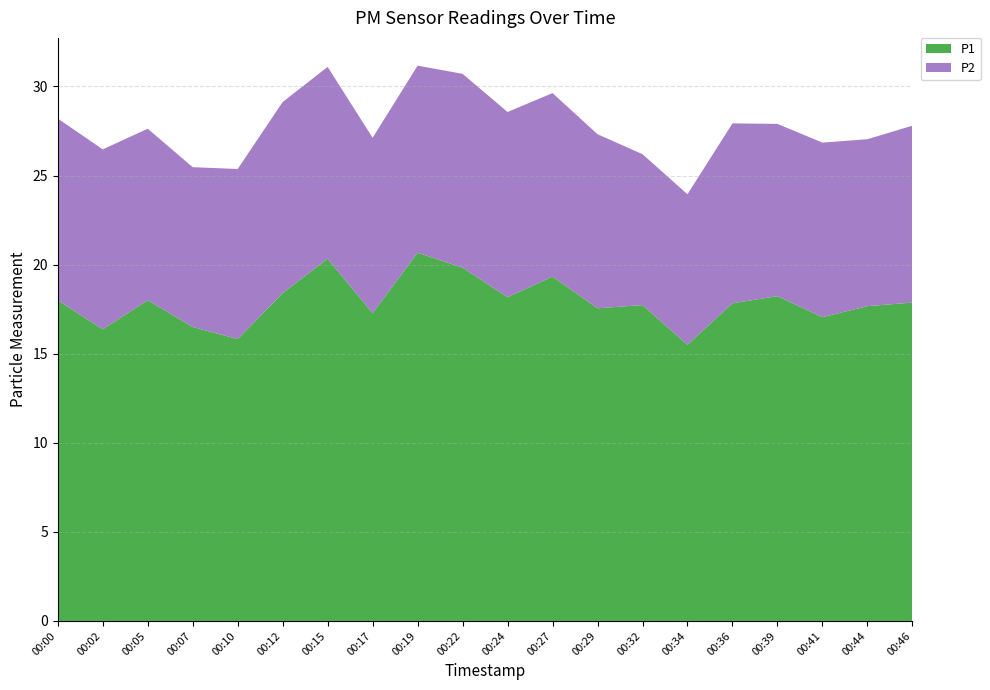

Reading left to right, what are all the values shown in this chart?

P1: 18.0	16.4	18.0	16.5	15.8	18.4	20.3	17.3	20.7	19.8	18.2	19.3	17.6	17.7	15.5	17.8	18.2	17.1	17.7	17.9
P2: 10.2	10.1	9.6	9.0	9.6	10.7	10.8	9.8	10.5	10.9	10.4	10.3	9.8	8.5	8.4	10.1	9.7	9.8	9.4	9.9